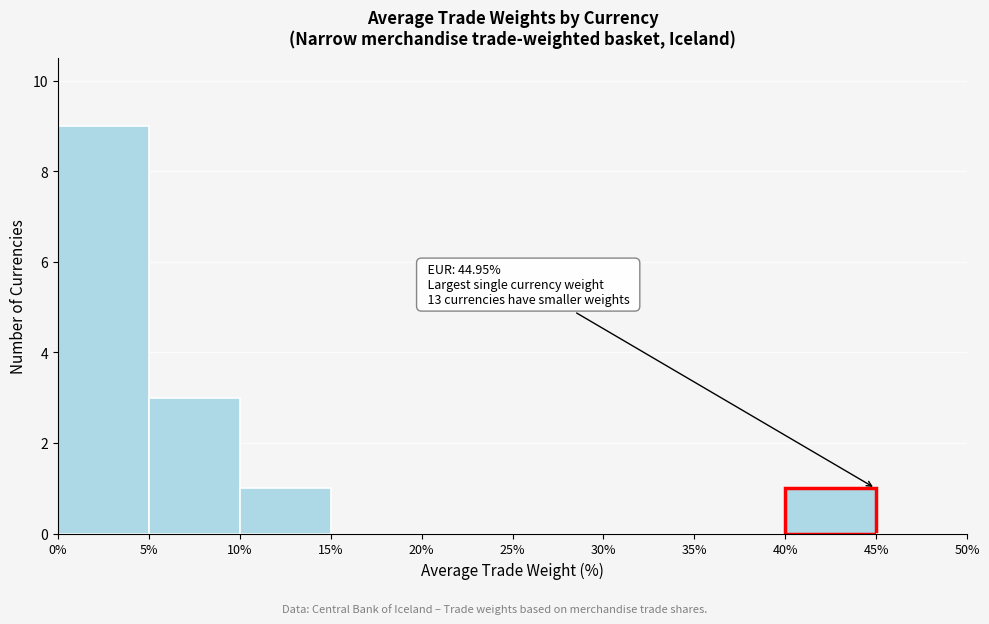

Over which range of the x-axis is the bar tallest?

0% to 5%